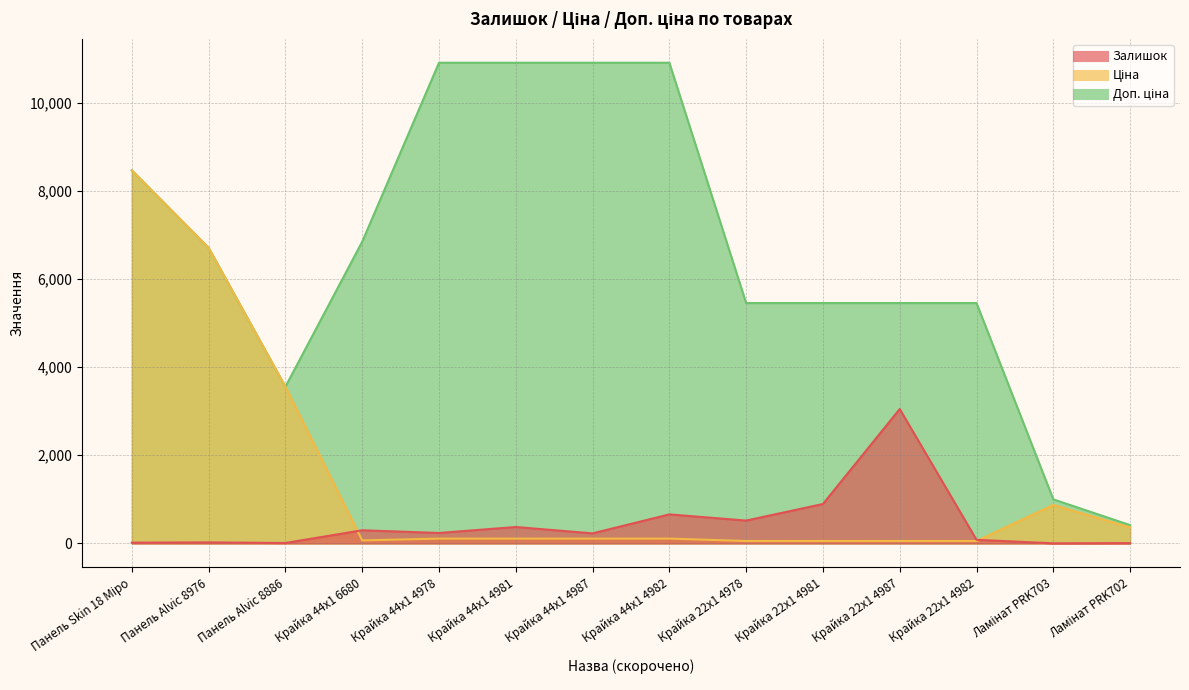

The Залишок series shows 894.0 at Крайка 22x1 4981. True or false?

True